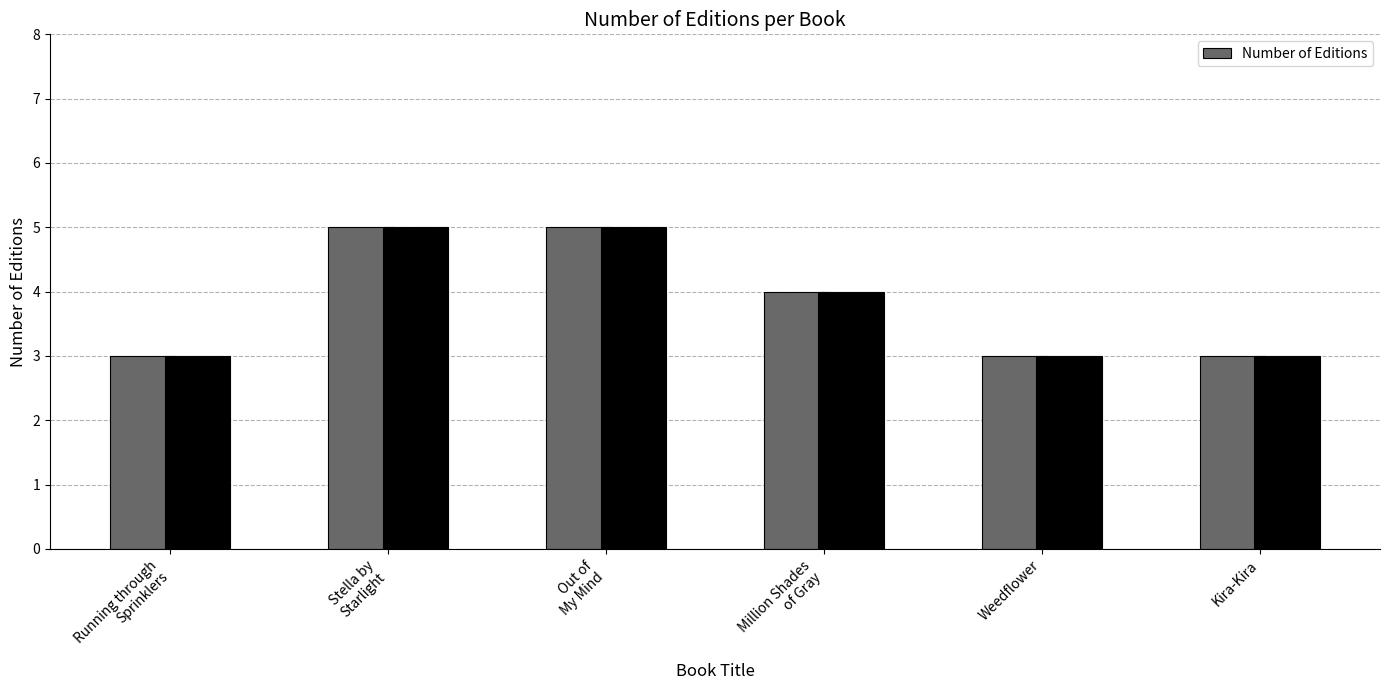

List the labels in order of value, smallest first.

Running through
Sprinklers, Weedflower, Kira-Kira, Million Shades
of Gray, Stella by
Starlight, Out of
My Mind